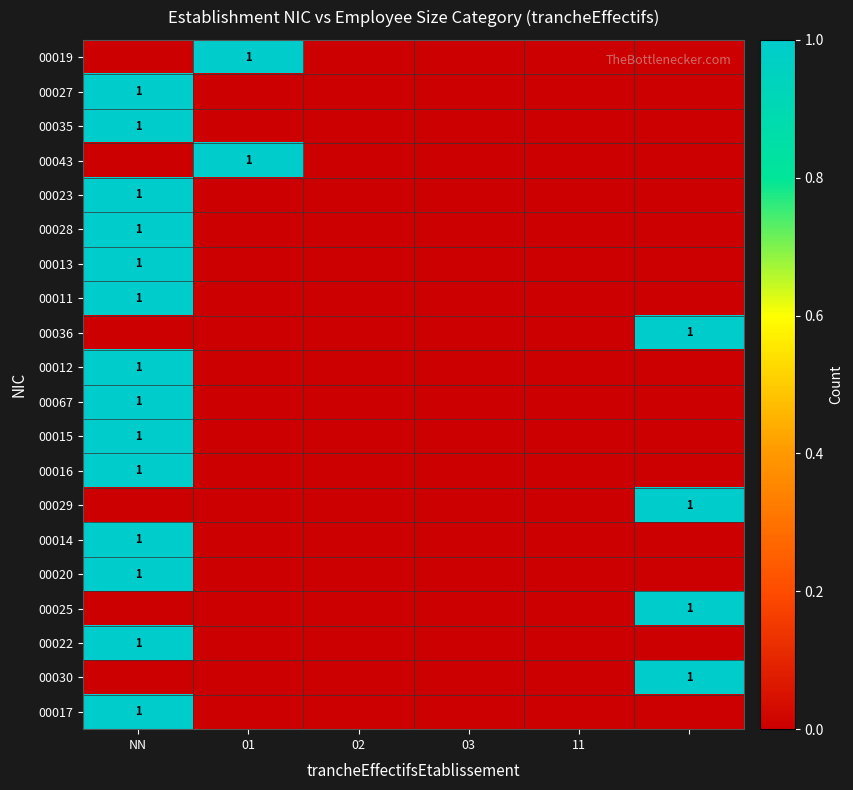

What is the maximum value for 00019?

1